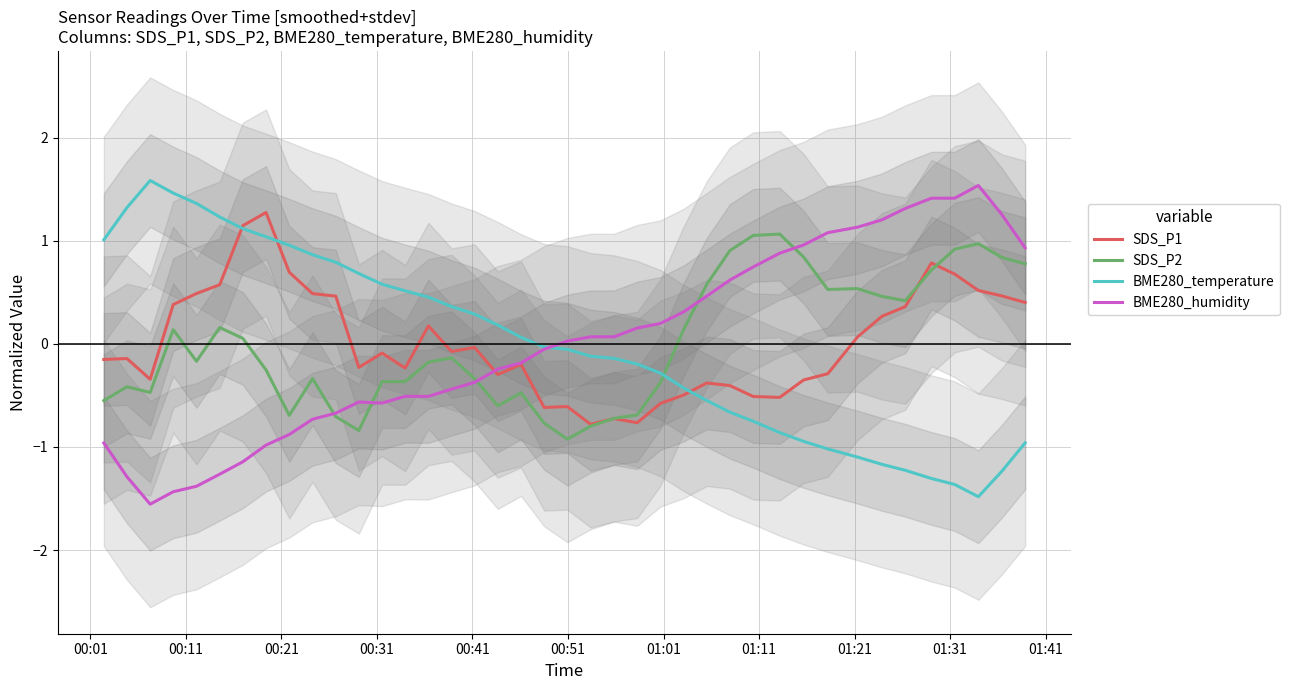

After their last crossing, which series has the higher values: SDS_P2 or BME280_temperature?

SDS_P2